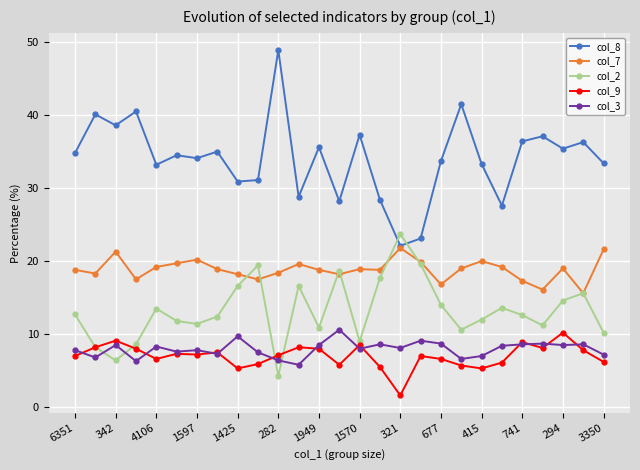

What are all the series names shown in the legend?

col_8, col_7, col_2, col_9, col_3